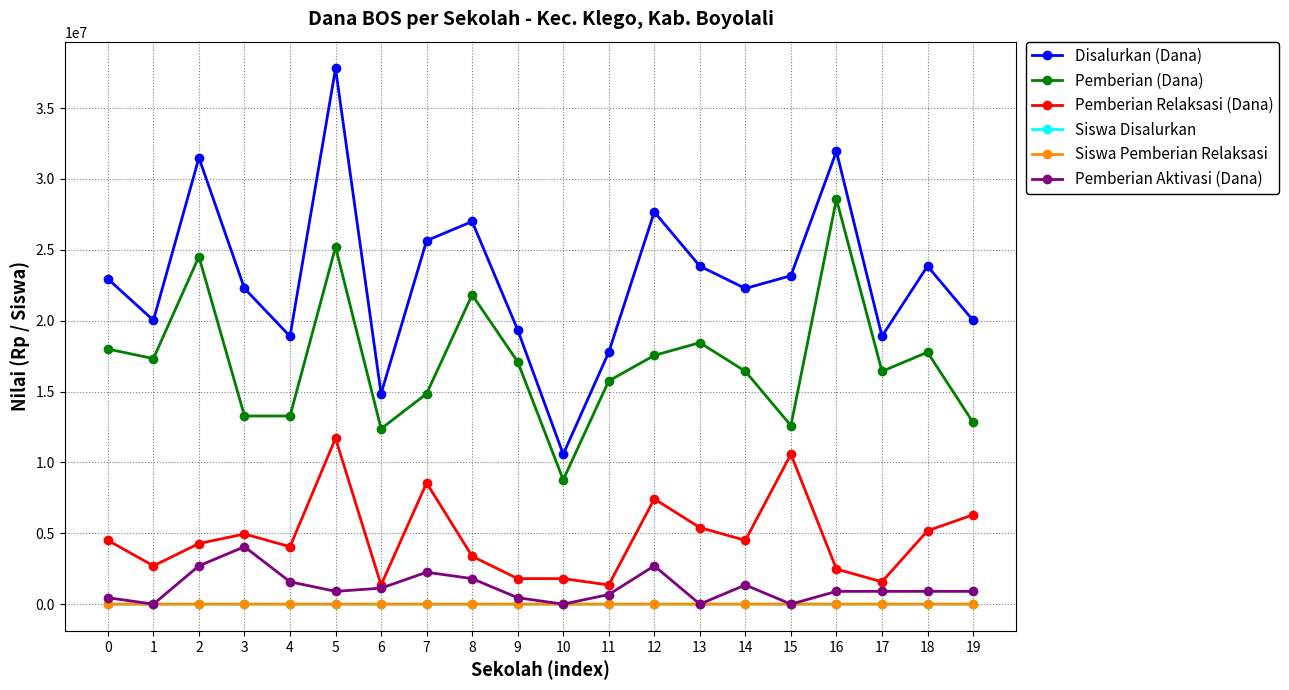

What are all the series names shown in the legend?

Disalurkan (Dana), Pemberian (Dana), Pemberian Relaksasi (Dana), Siswa Disalurkan, Siswa Pemberian Relaksasi, Pemberian Aktivasi (Dana)